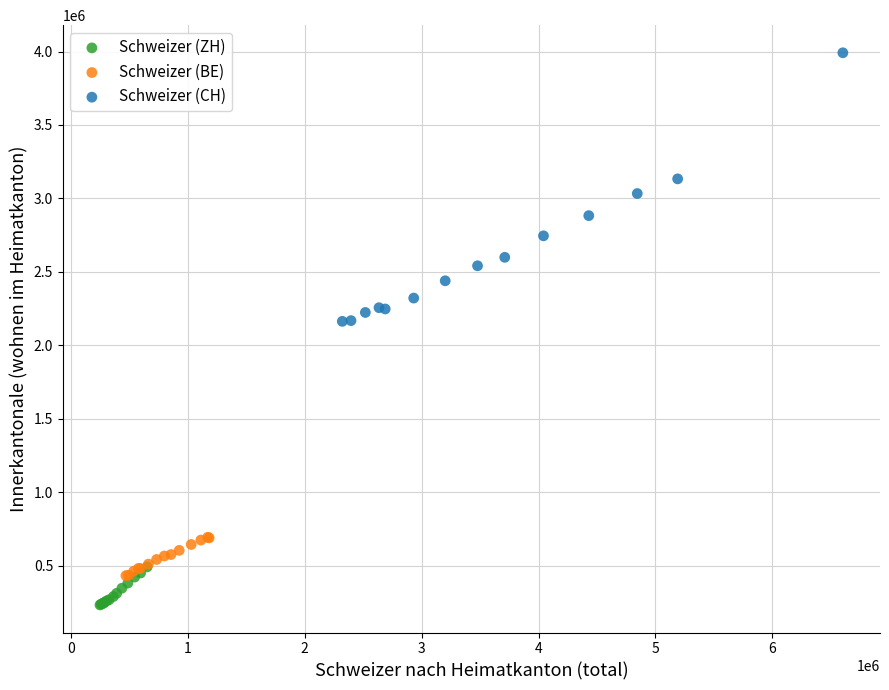

Which series contains the lowest Y value?

Schweizer (ZH)